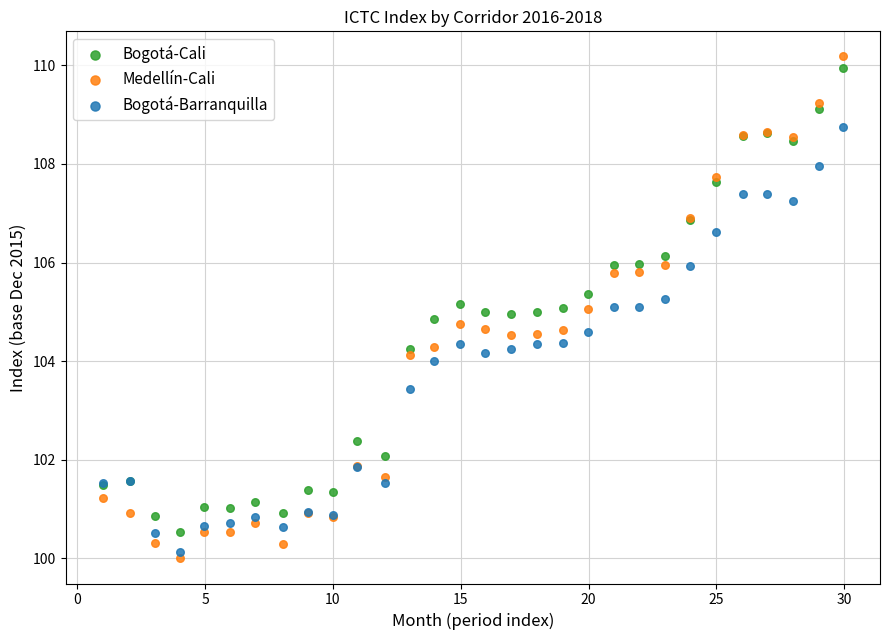

What is the X range (max minus min) for the scatter plot?

29.0